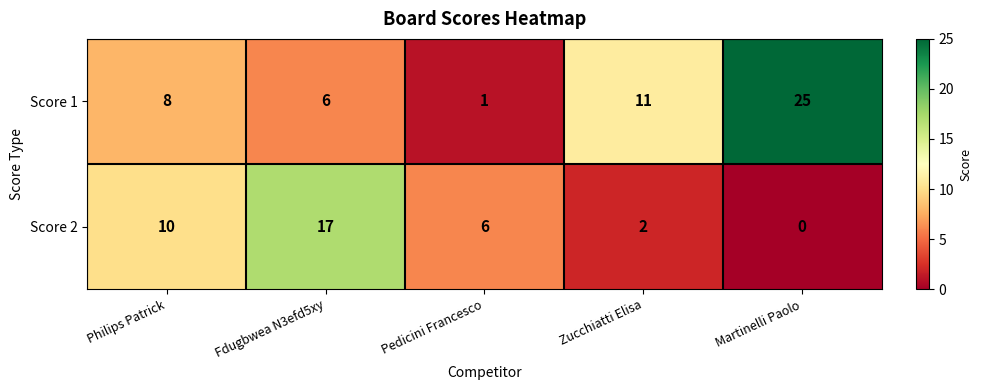

Reading left to right, extract all data points from this chart.

Score 1: 8	6	1	11	25
Score 2: 10	17	6	2	0